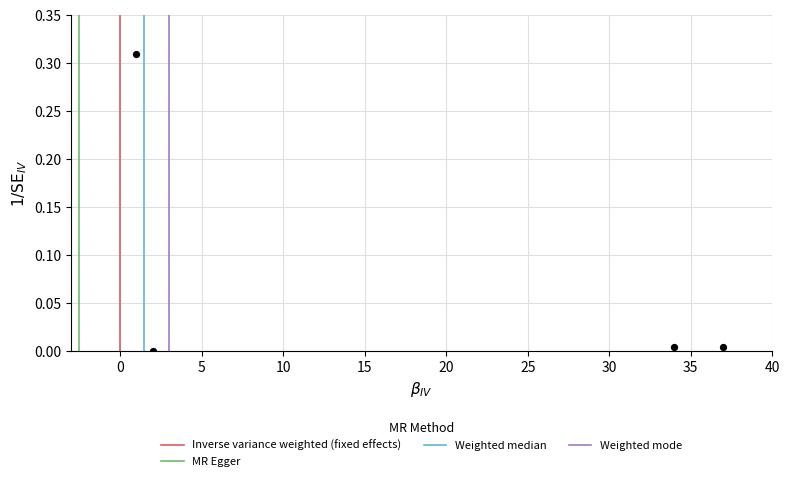

What is the range of X values (max minus min)?

36.0